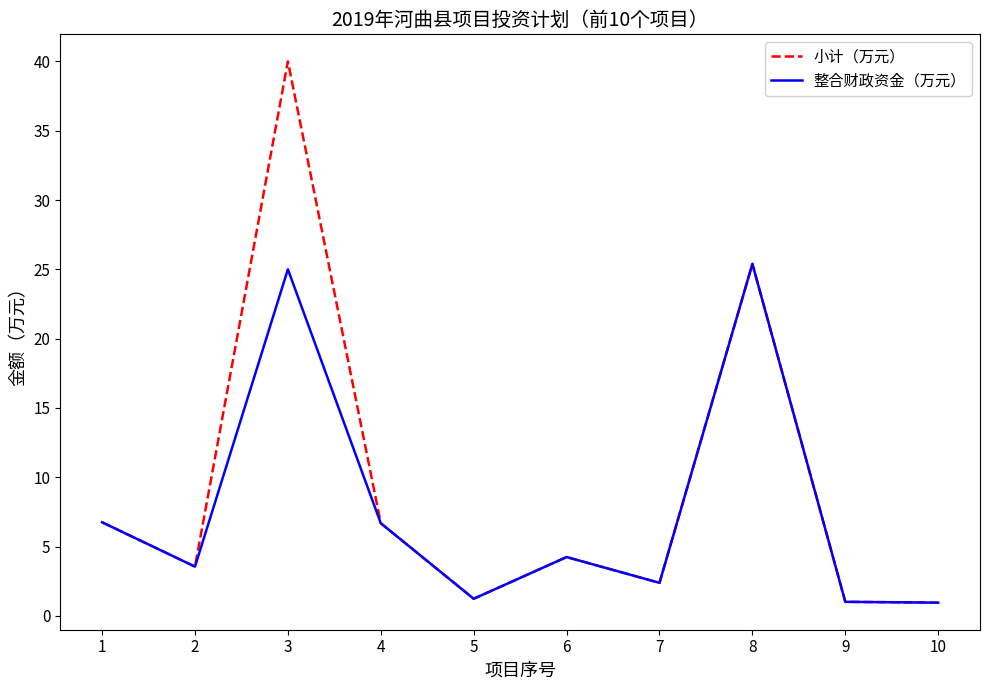

Is this an area chart (filled region under the line)?

No